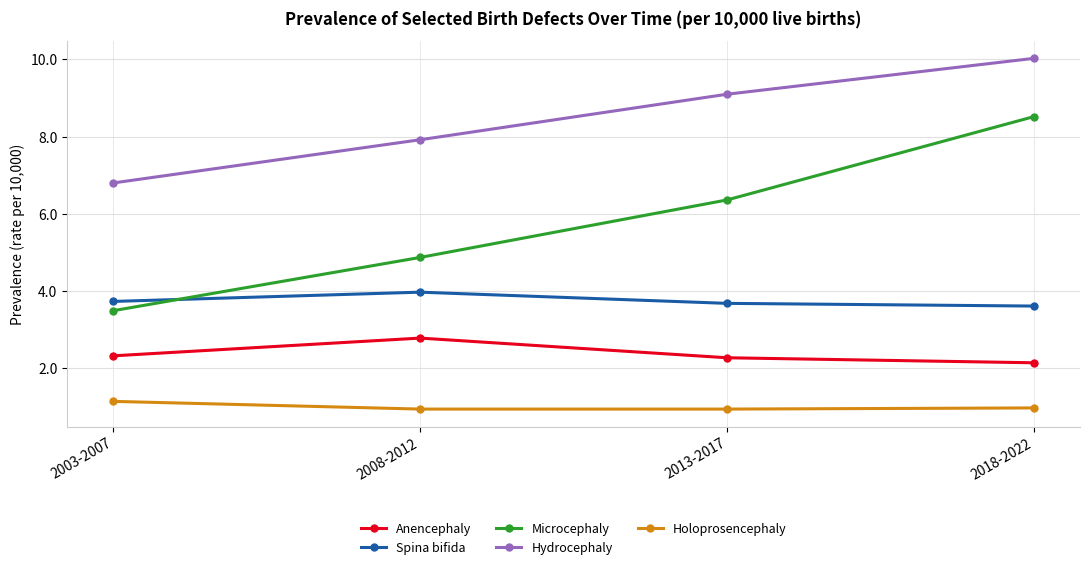

At how many categories does at least one series exceed 1?

4